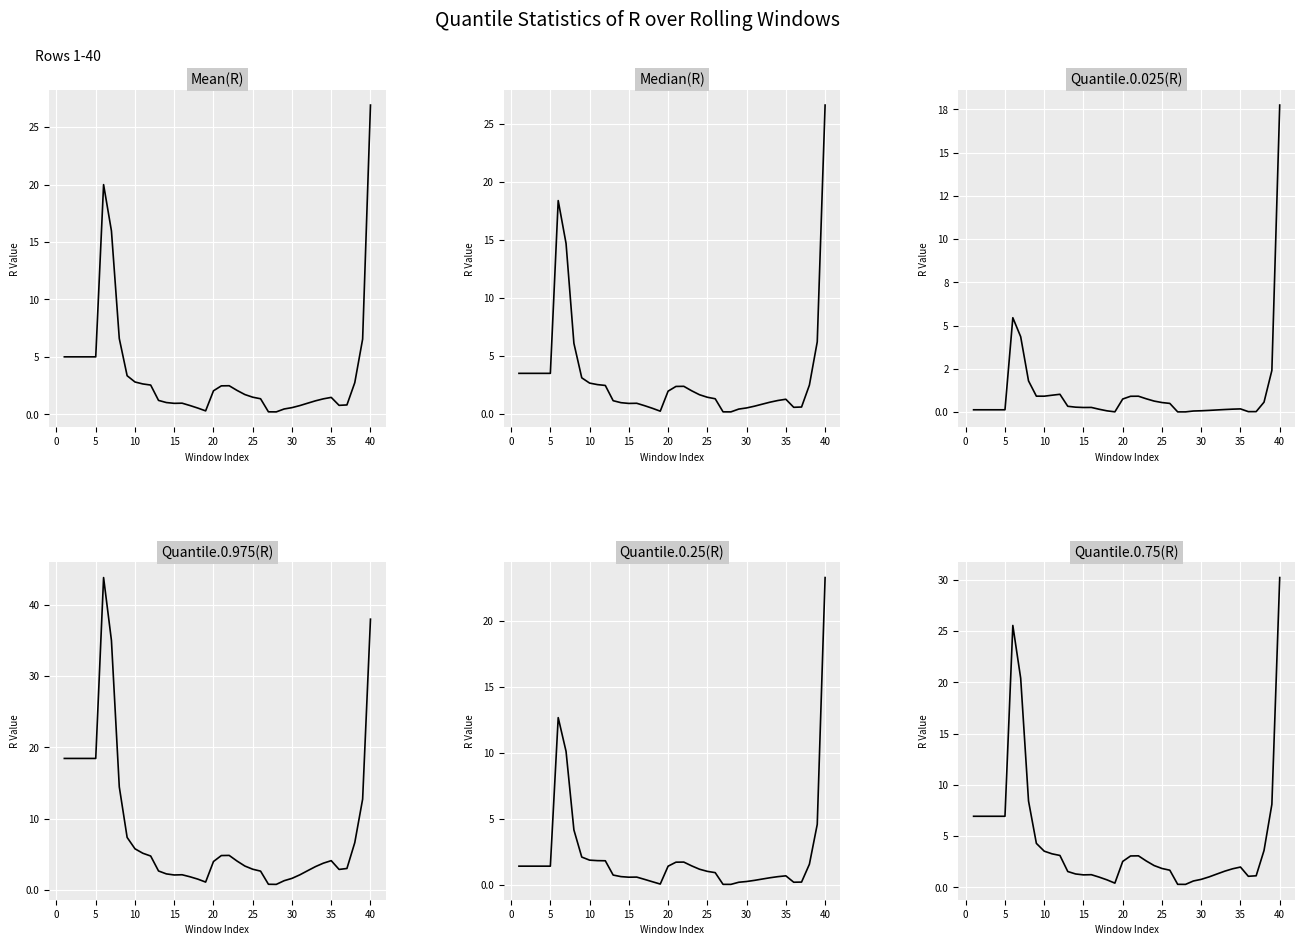

How many lines are shown in the chart?

6